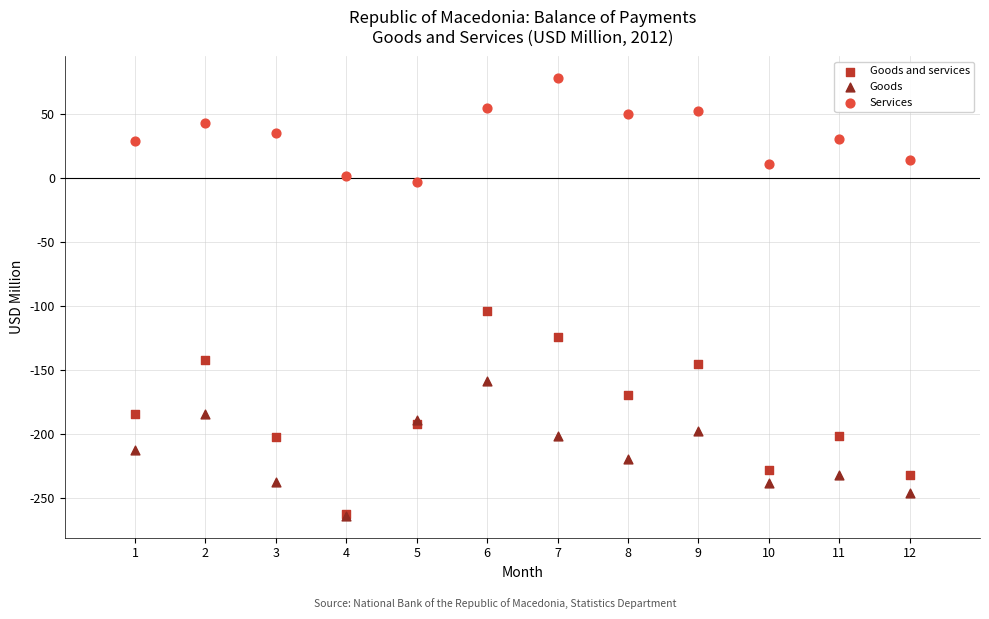

What are all the series names shown in the legend?

Goods and services, Goods, Services